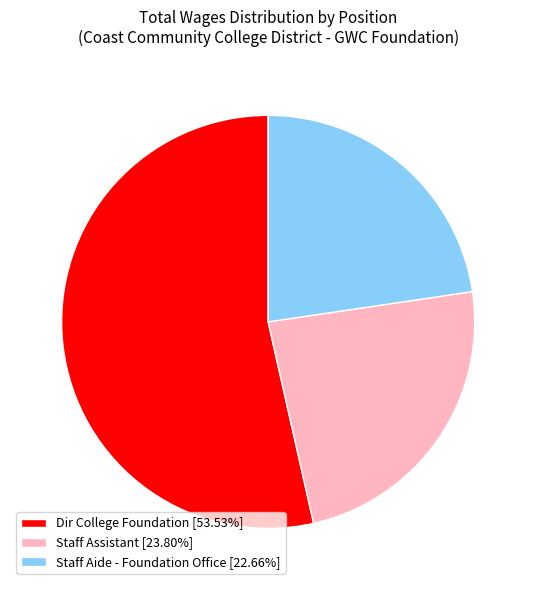

Is it true that Staff Assistant is 24% of the pie?

True